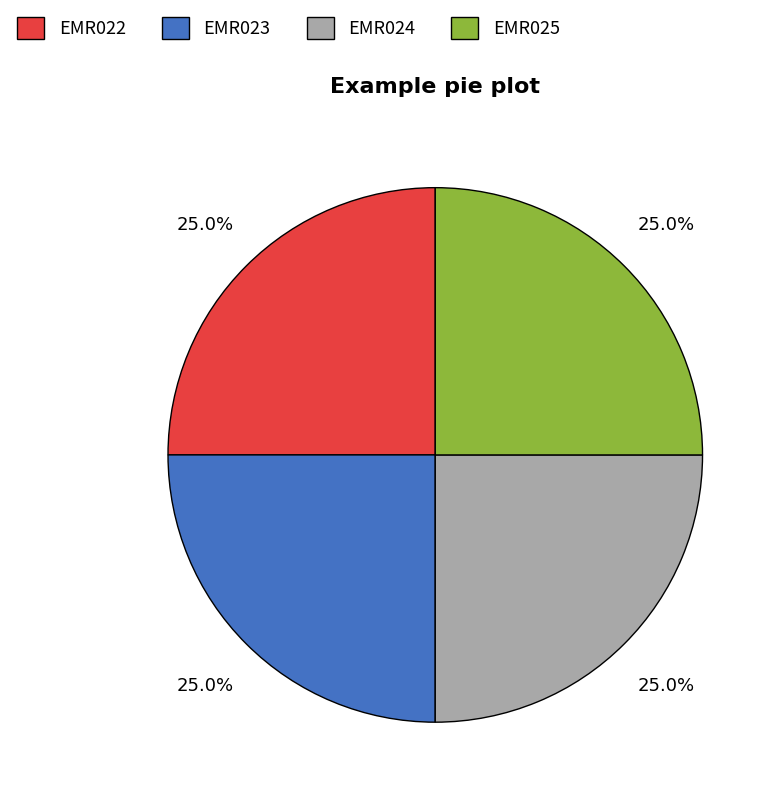

How much of the chart is everything except EMR022?

75.0%